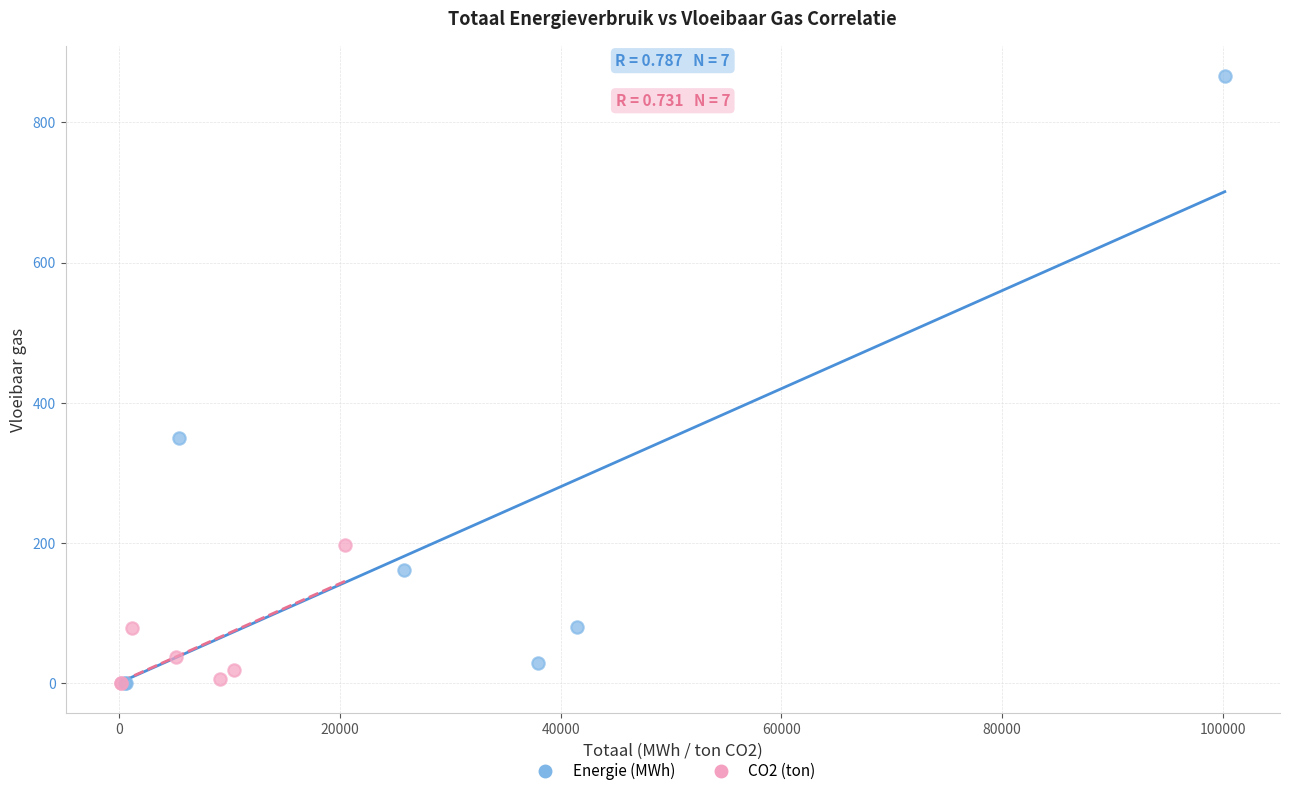

Which series reaches the maximum Y coordinate?

Energie (MWh)